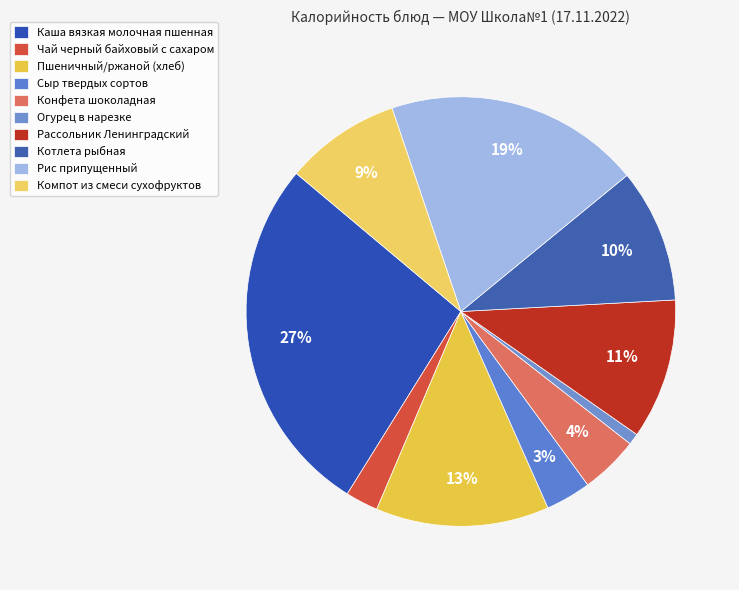

What is the change in value from Каша вязкая молочная пшенная to Пшеничный/ржаной (хлеб)?

-152.2